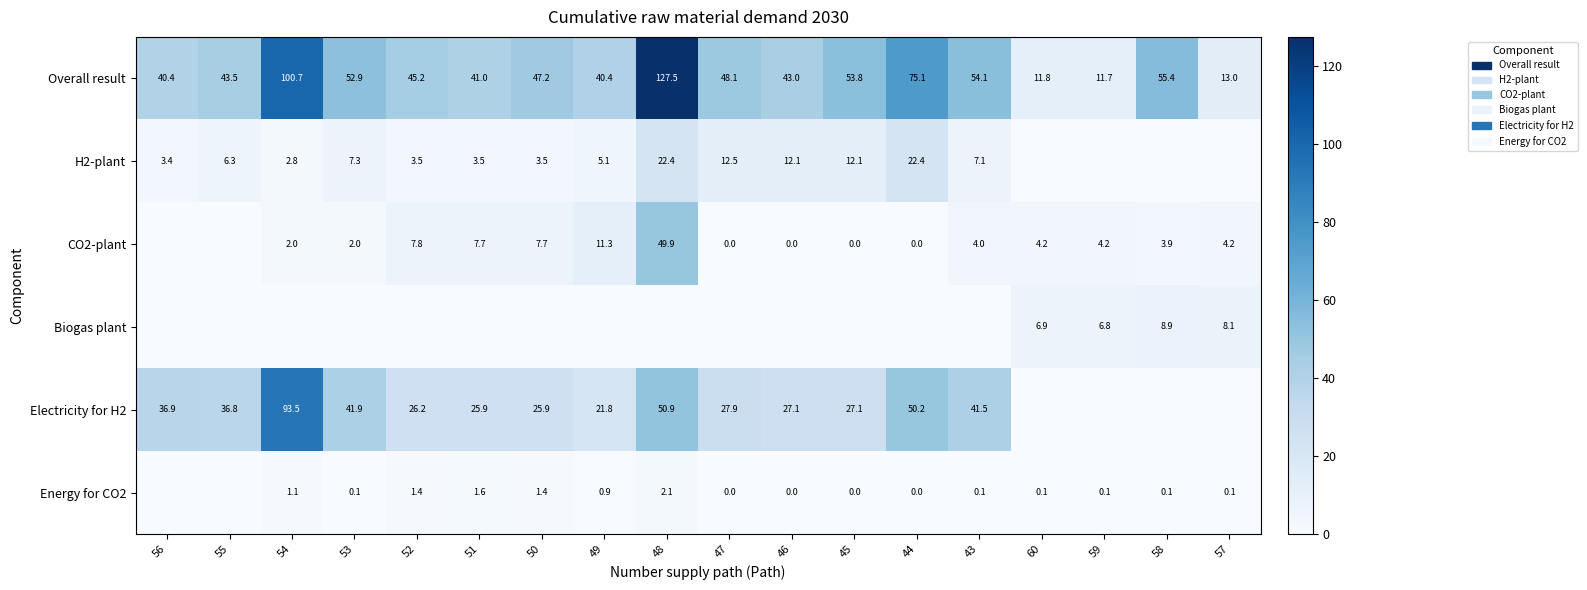

What is the total value across all series at 58?

68.3